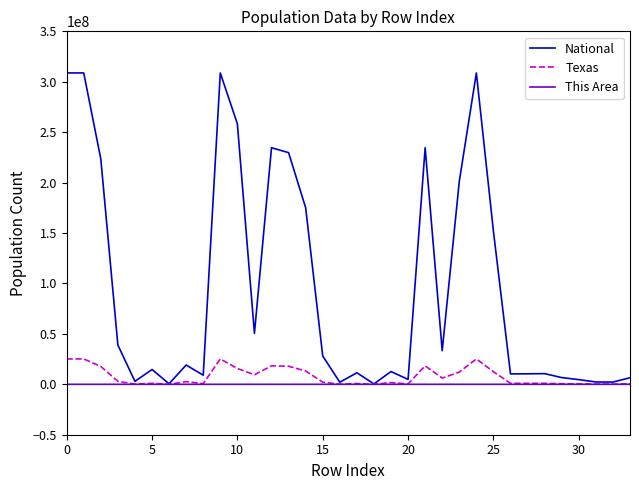

List the series in order of their peak value, highest first.

National, Texas, This Area